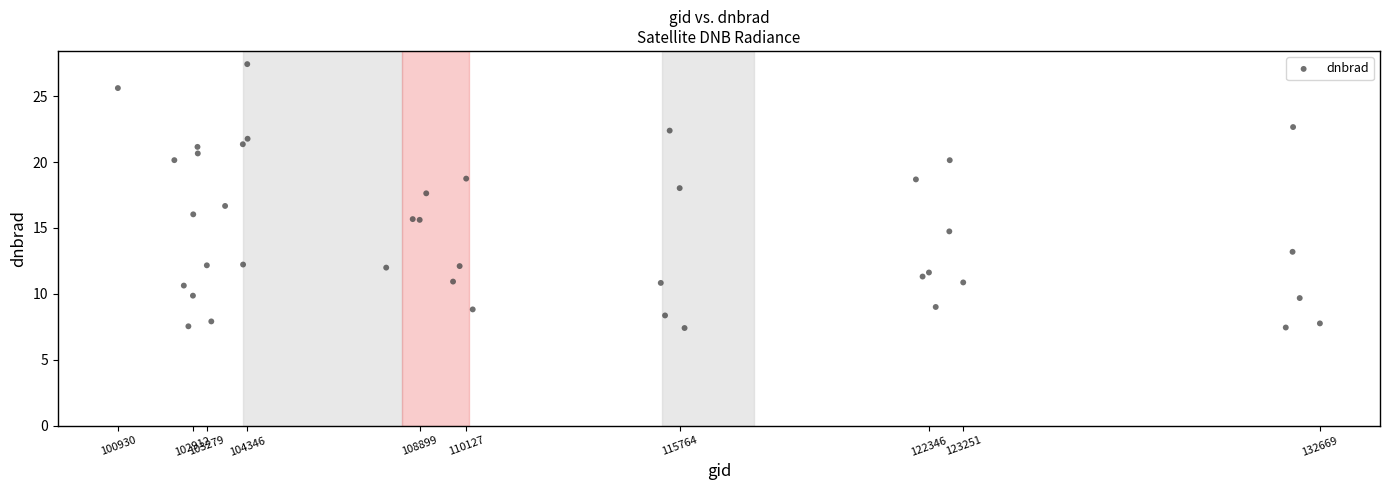

What Y value in the scatter plot is closest to 17?

16.7